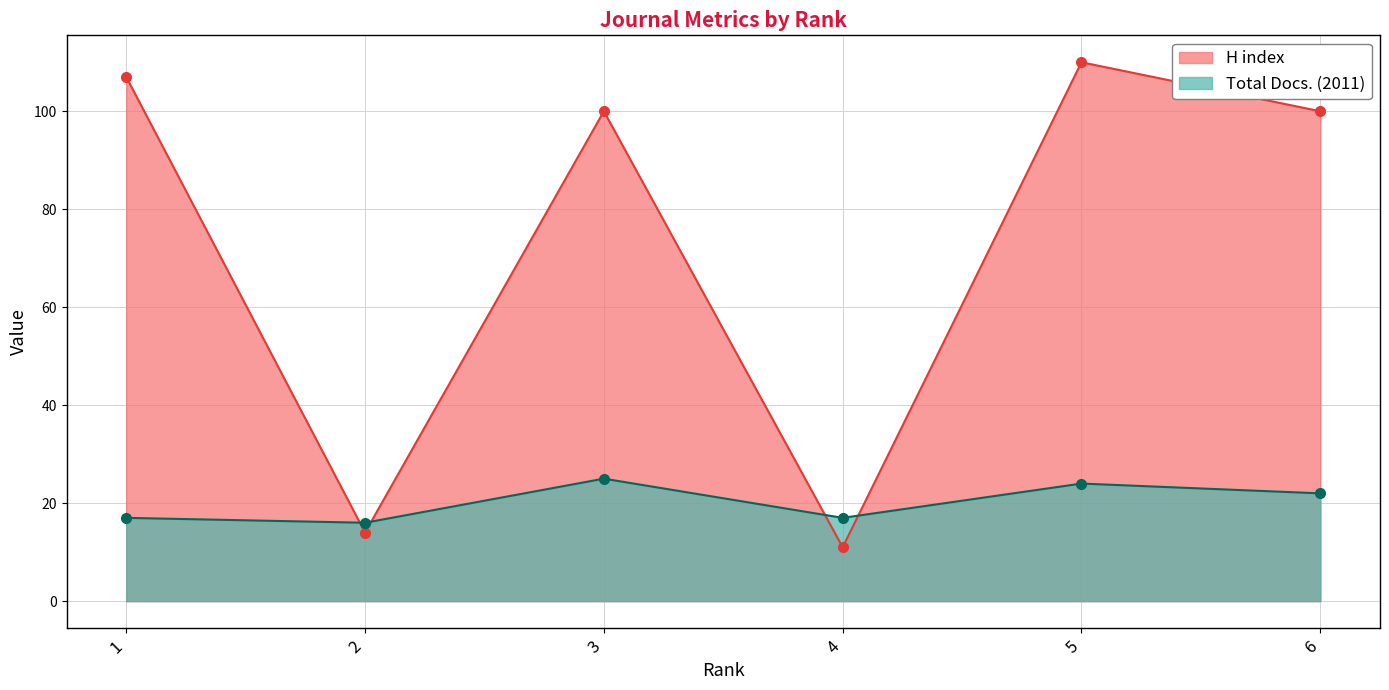

Reading left to right, what are all the values shown in this chart?

H index: 107	14	100	11	110	100
Total Docs. (2011): 17	16	25	17	24	22